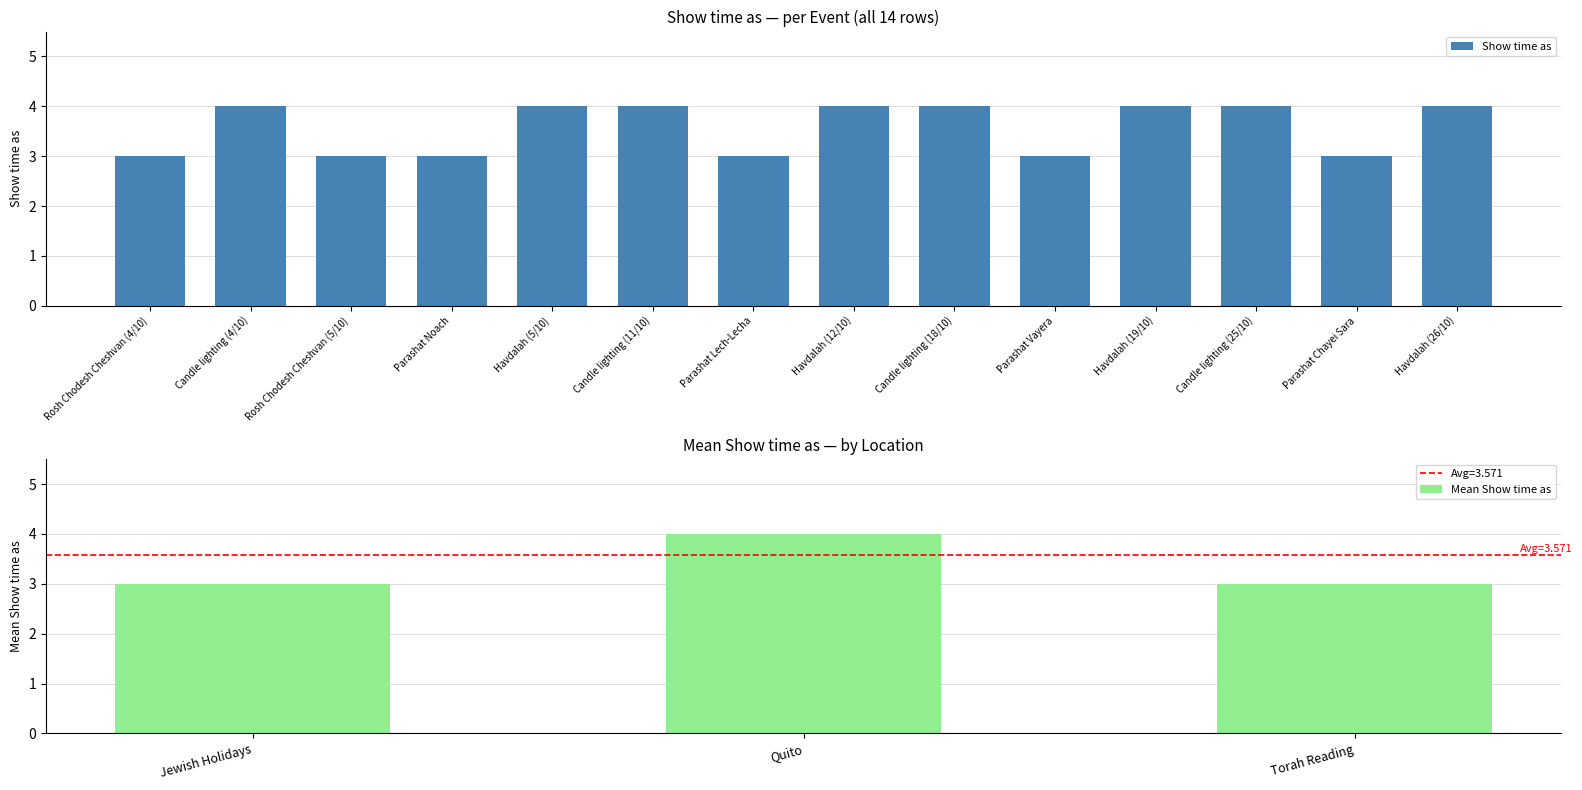

Reading right to left, what are all the values shown in this chart?

Havdalah (26/10)=4	Parashat Chayei Sara=3	Candle lighting (25/10)=4	Havdalah (19/10)=4	Parashat Vayera=3	Candle lighting (18/10)=4	Havdalah (12/10)=4	Parashat Lech-Lecha=3	Candle lighting (11/10)=4	Havdalah (5/10)=4	Parashat Noach=3	Rosh Chodesh Cheshvan (5/10)=3	Candle lighting (4/10)=4	Rosh Chodesh Cheshvan (4/10)=3